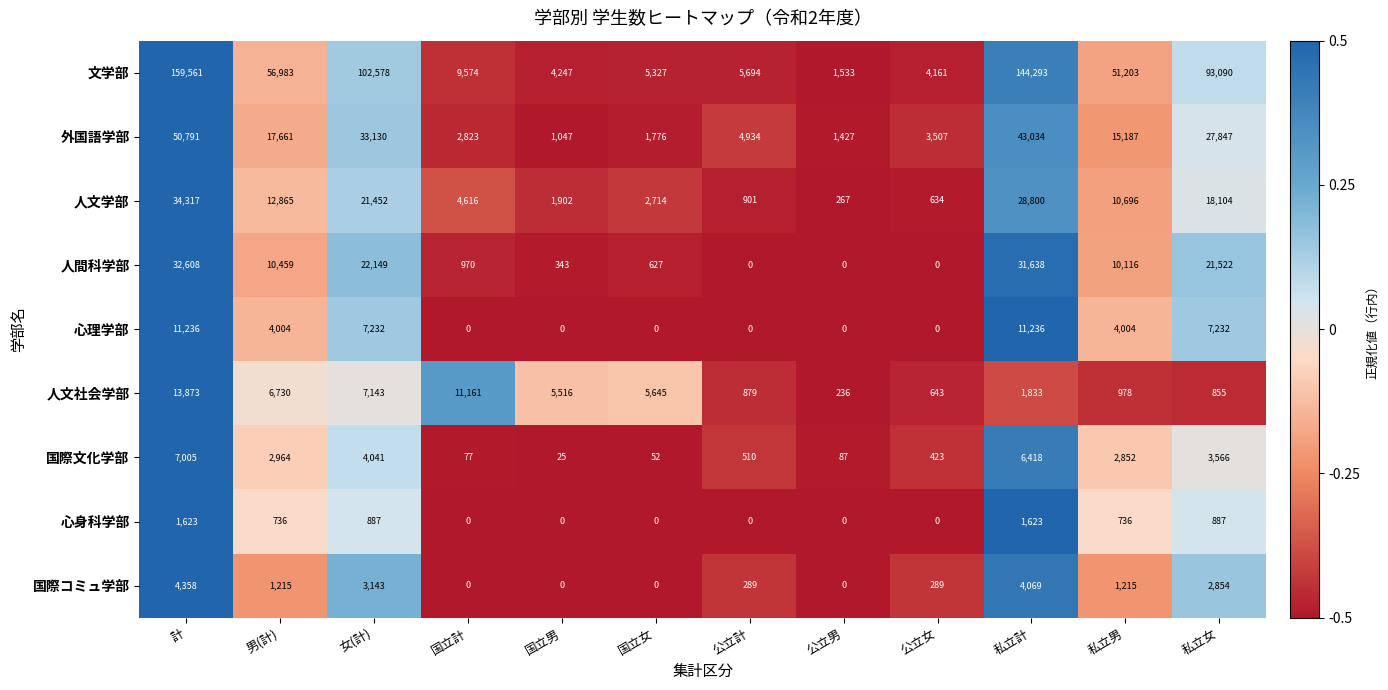

List the series in order of their peak value, highest first.

文学部, 外国語学部, 人文学部, 人間科学部, 人文社会学部, 心理学部, 国際文化学部, 国際コミュ学部, 心身科学部